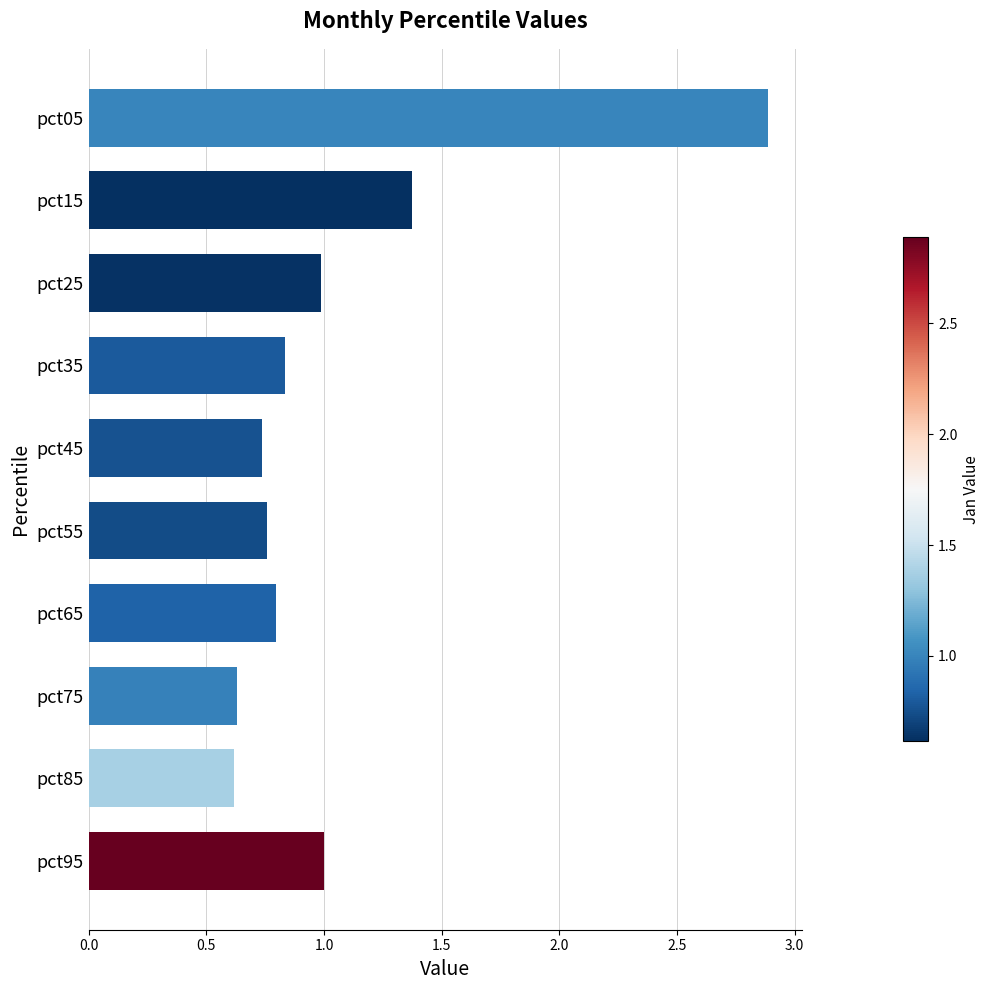

What is the difference between the maximum and minimum values?

2.3